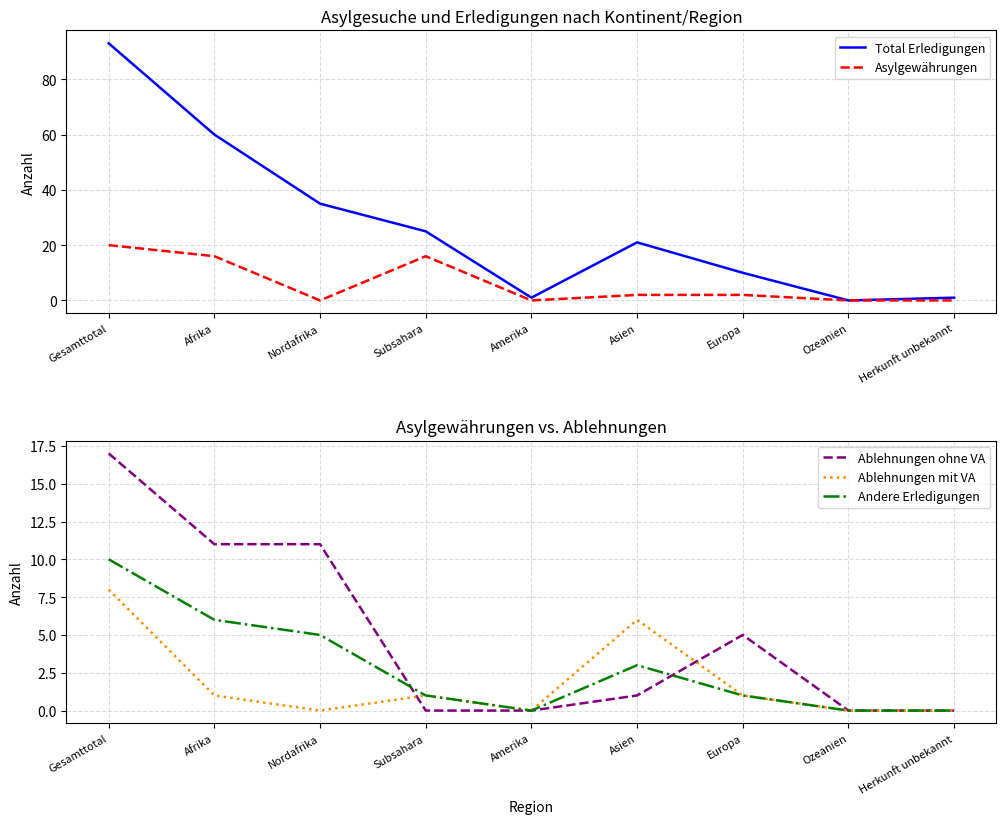

Which series has the largest range (max minus min)?

Total Erledigungen